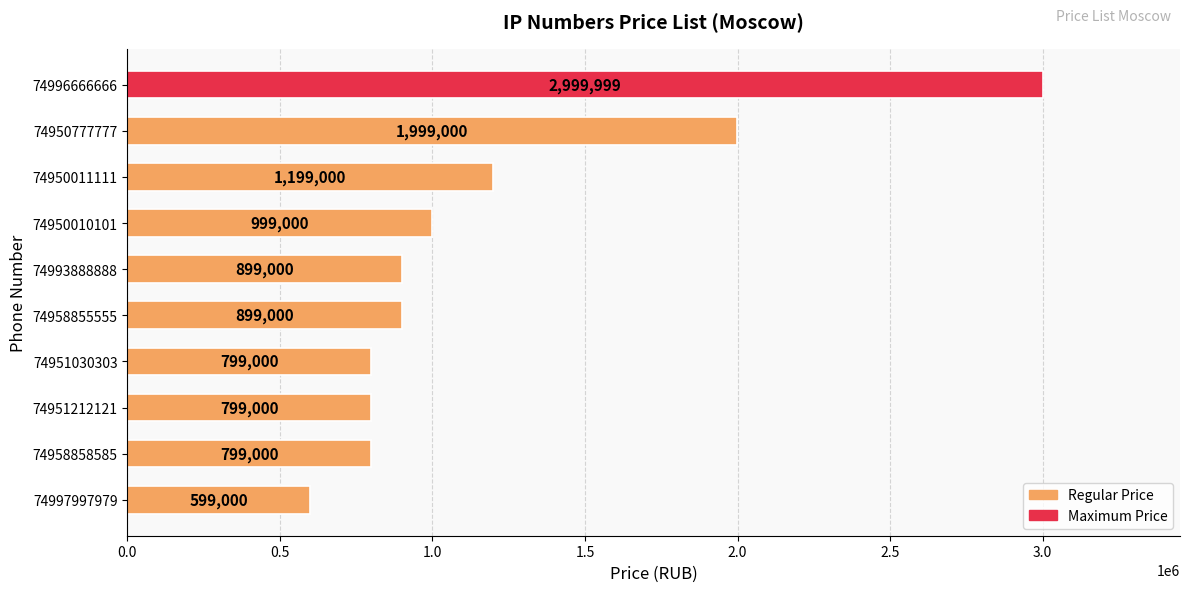

Are the bars grouped side by side (vs. stacked)?

No